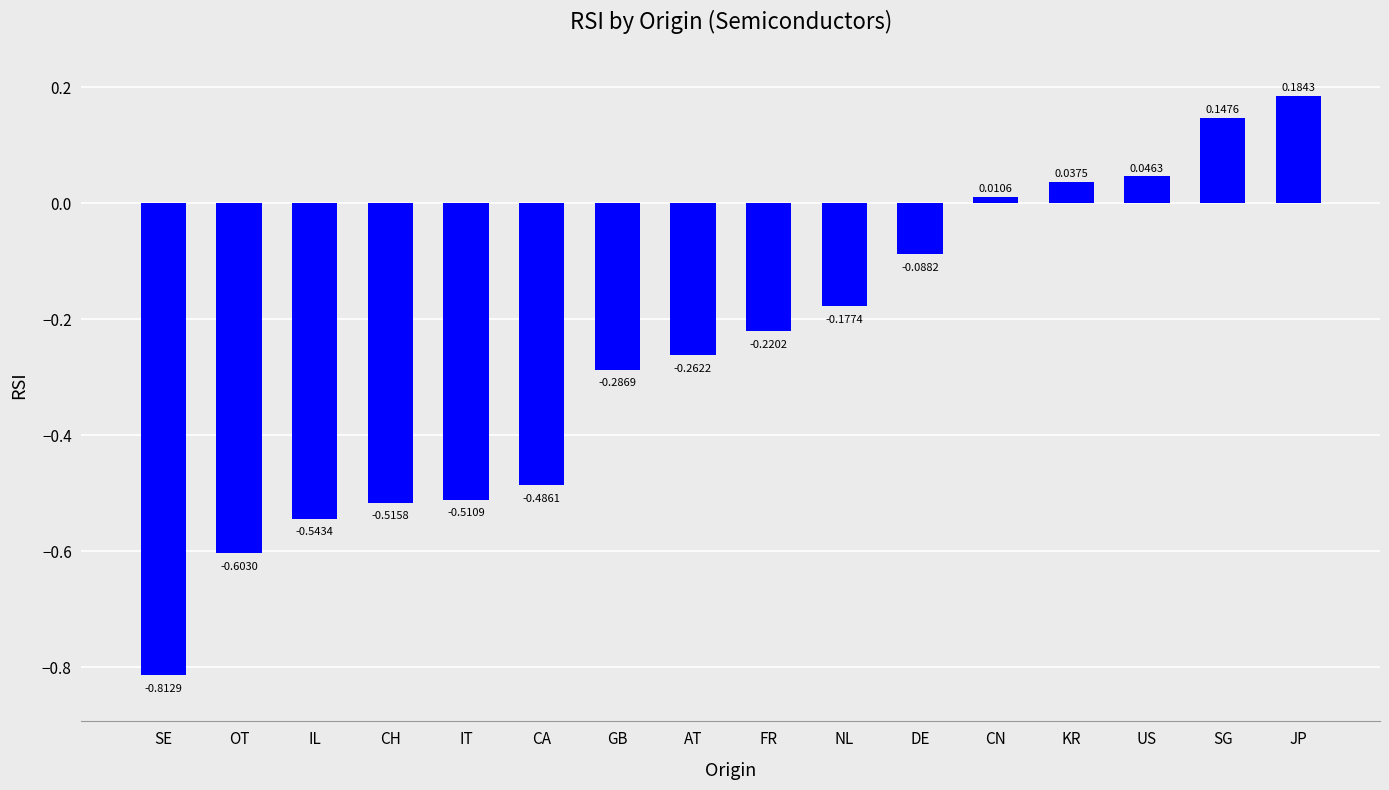

Rank the categories by value from highest to lowest.

JP, SG, US, KR, CN, DE, NL, FR, AT, GB, CA, IT, CH, IL, OT, SE